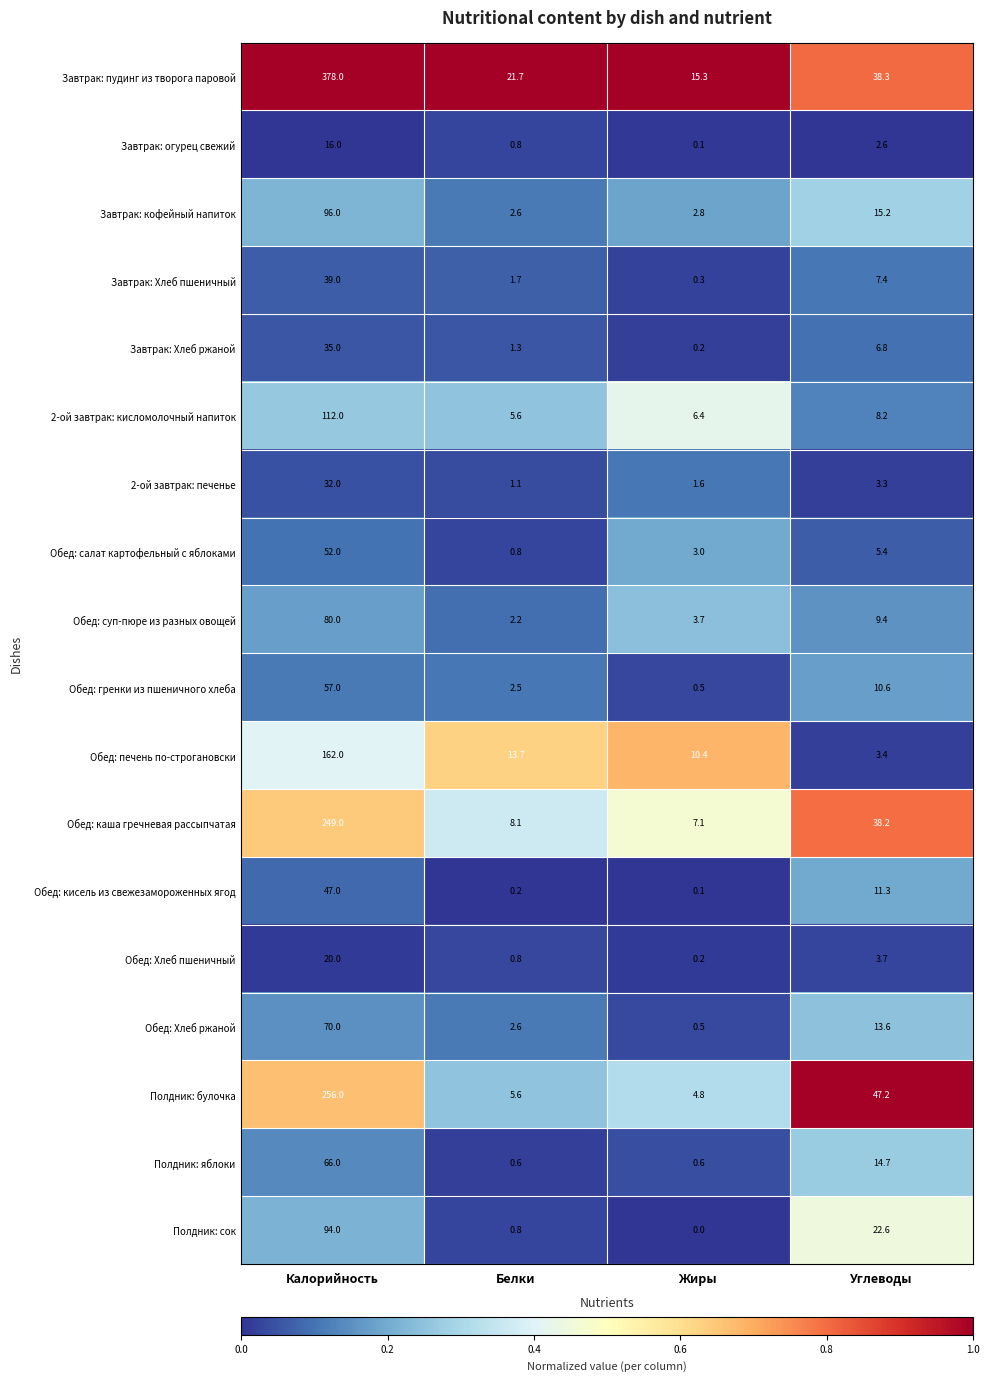

What is the difference between the highest and lowest values at Калорийность?

362.0